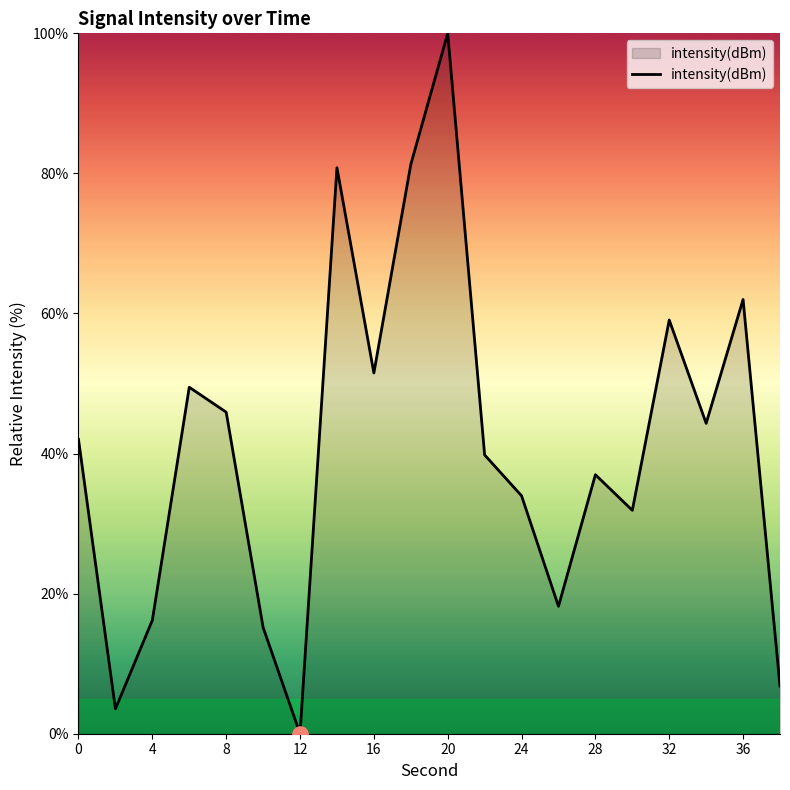

What is the greatest value displayed?

100.0